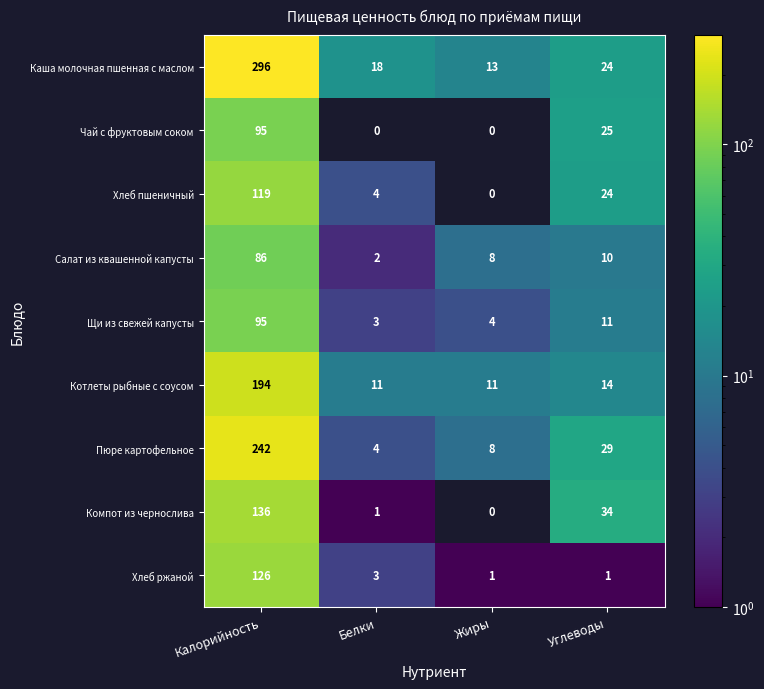

At which category is the sum across all series the highest?

Калорийность